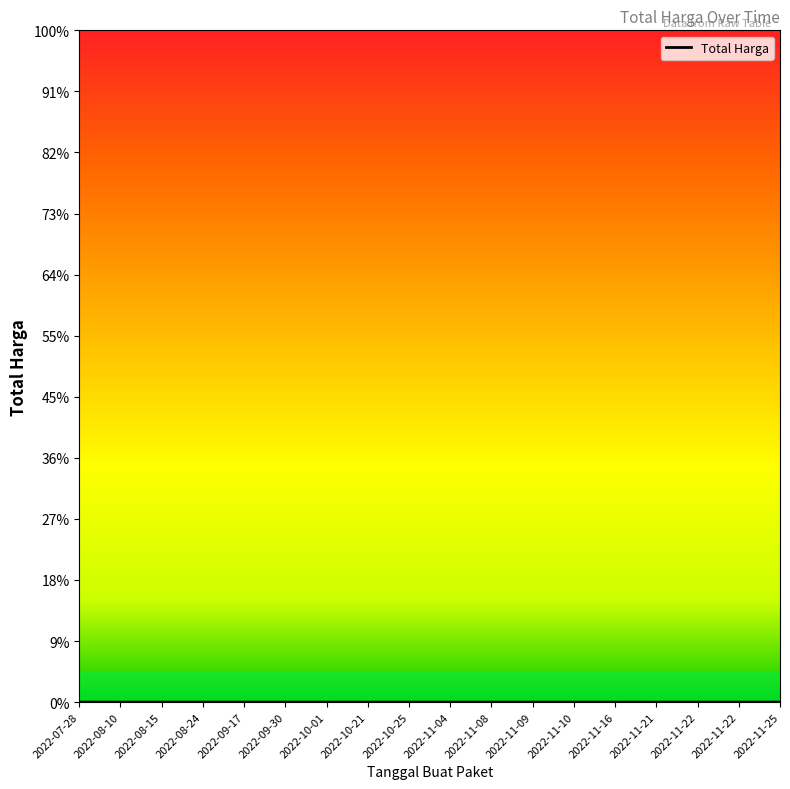

Does the chart have visible grid lines?

No